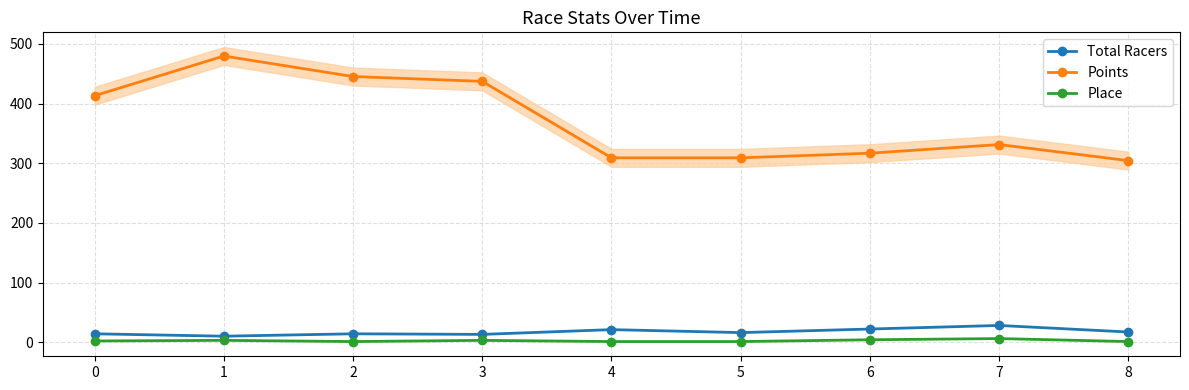

What is the maximum value shown in the chart?

479.8